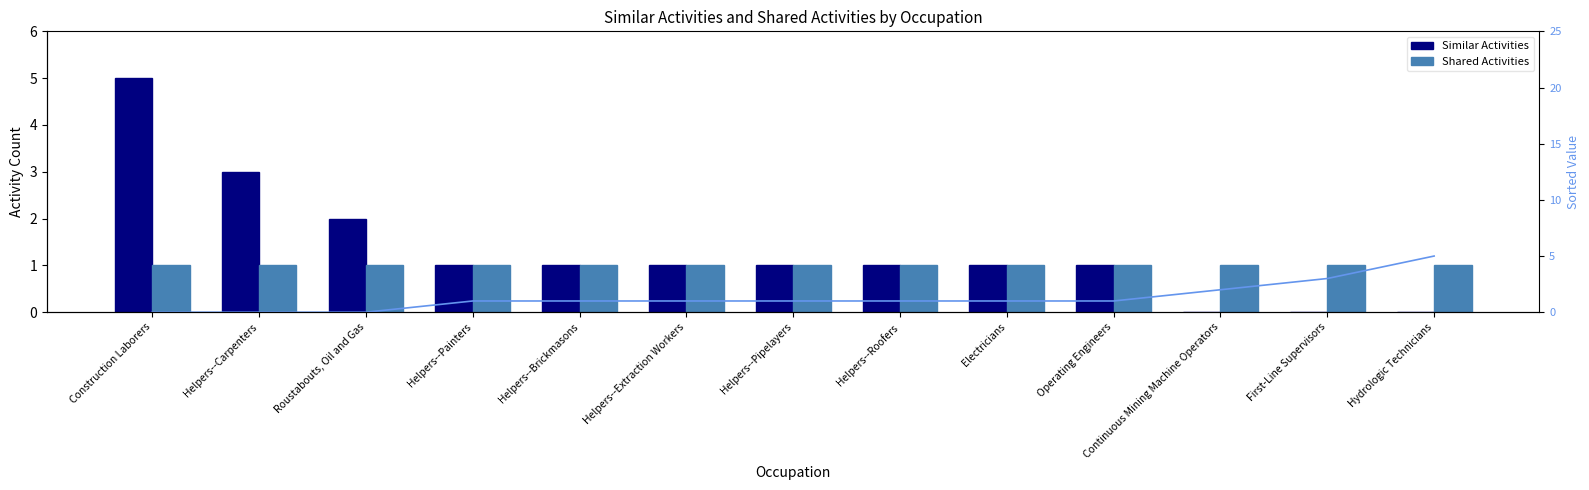

What is the maximum value for Similar Activities?

5